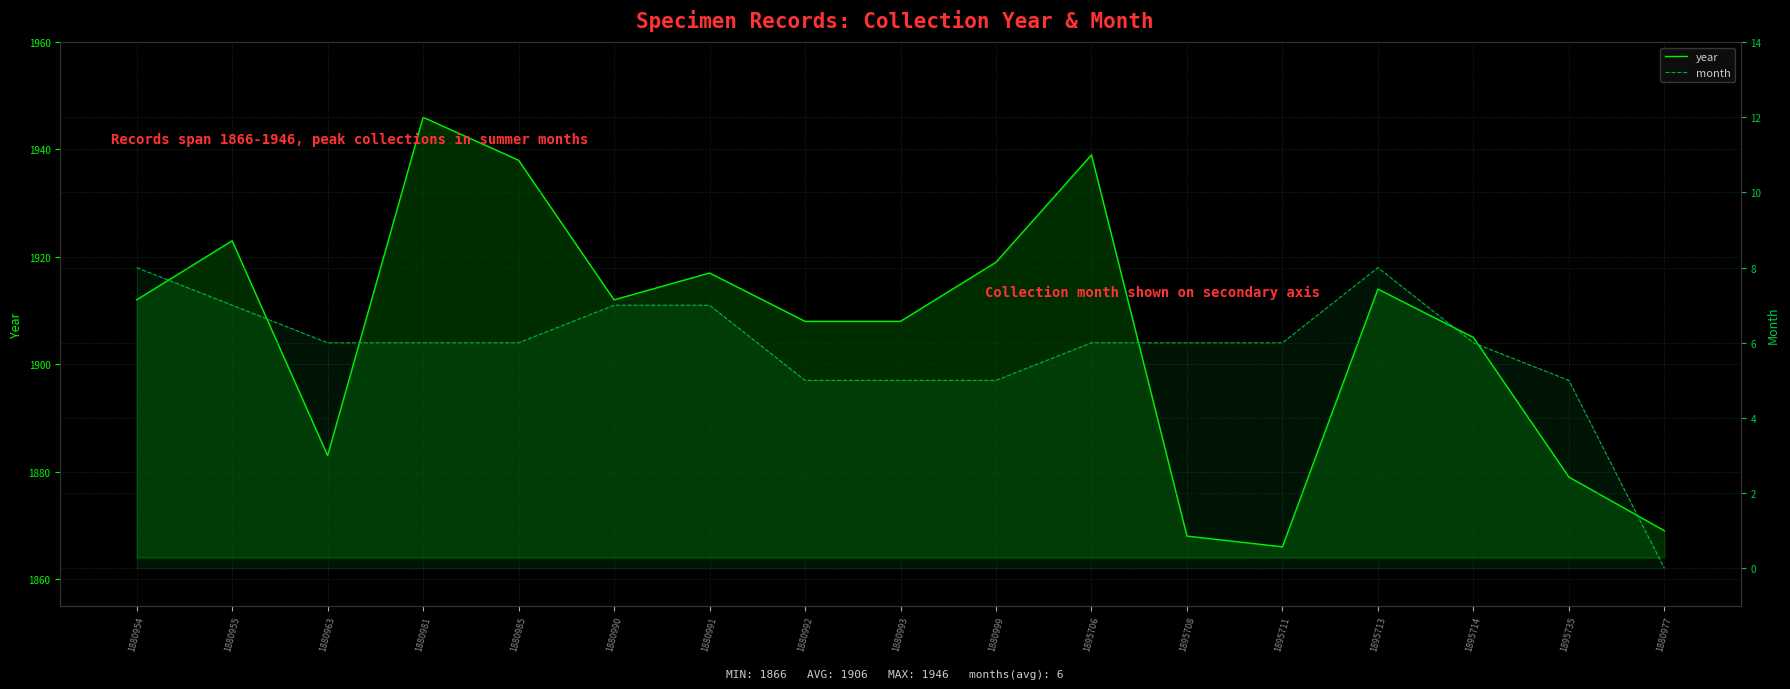

What is the sum of the month values at 1880990 and 1880977?

7